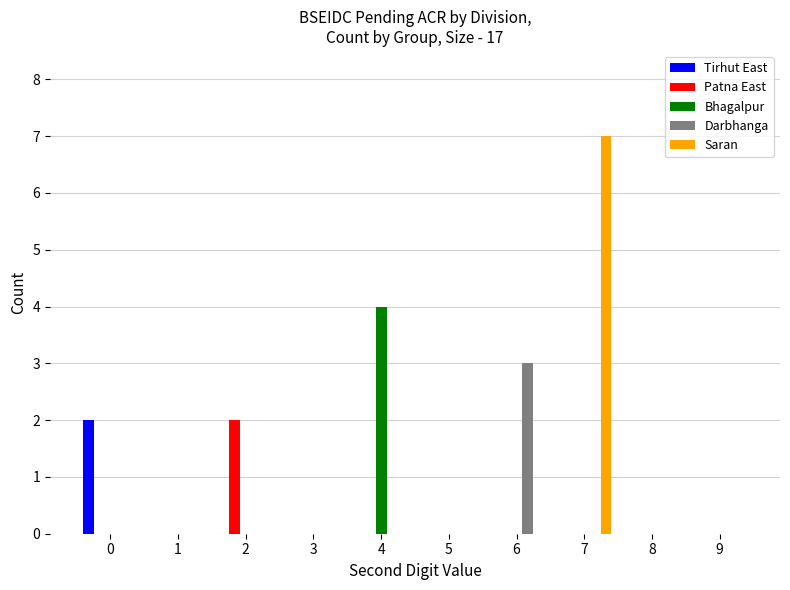

How many groups of bars are there?

10